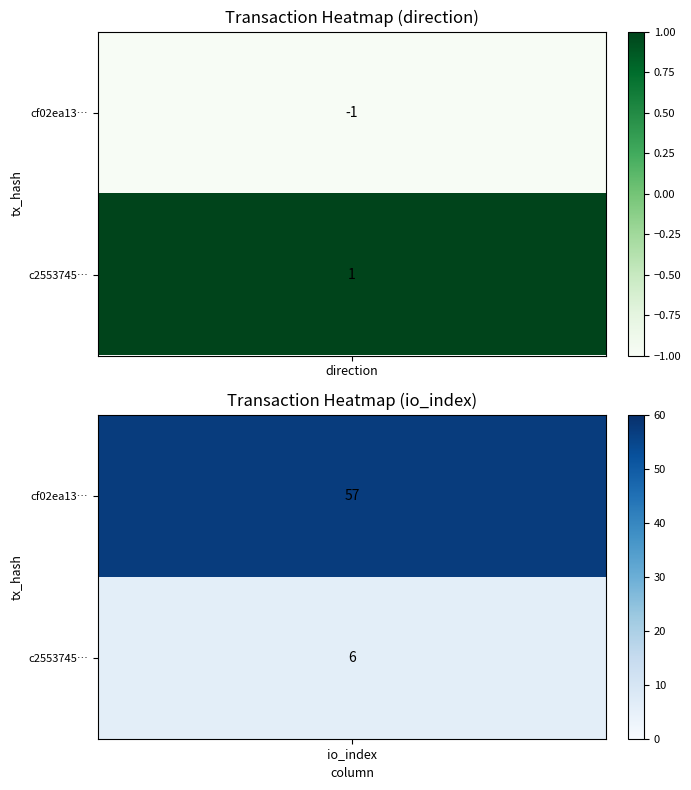

Reading left to right, transcribe all the data shown in this chart.

cf02ea13db4053b7c78a9567b4087a498e05403: -1	57
c255374538646caa94f8487db85b6208b13bda7: 1	6